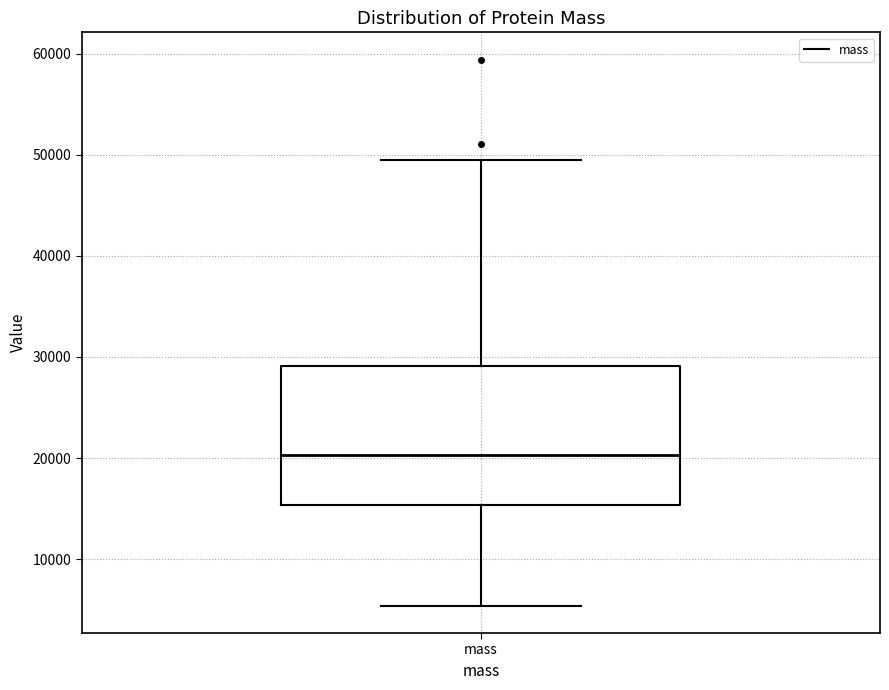

Transcribe this box plot: give where the median line is, the range the box spans, and where the two whiskers end, as read against the y-axis. The values are not printed on the chart, so give them approximately, as read against the axis.

median 20000, box 15000 to 29000, whiskers 5000 to 49000